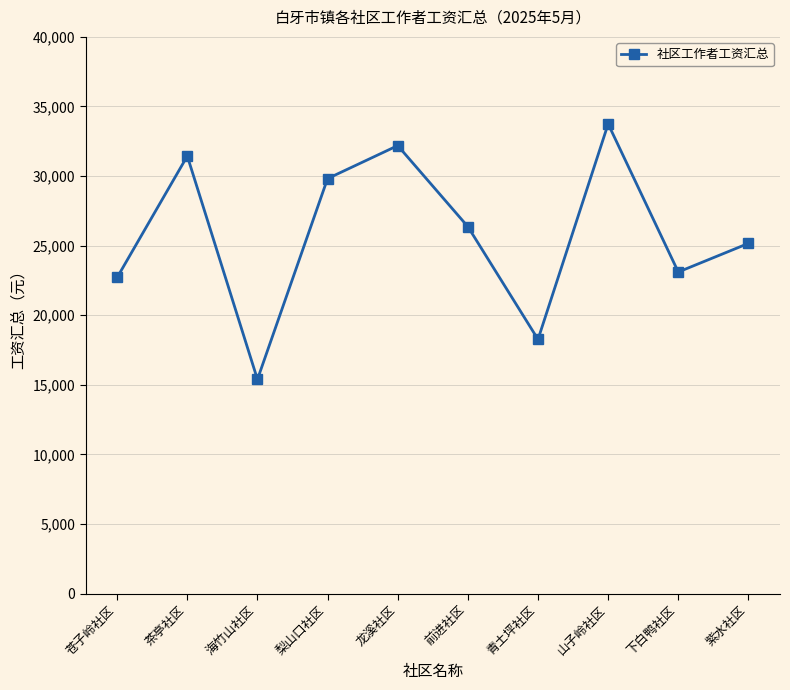

How many lines are shown in the chart?

1